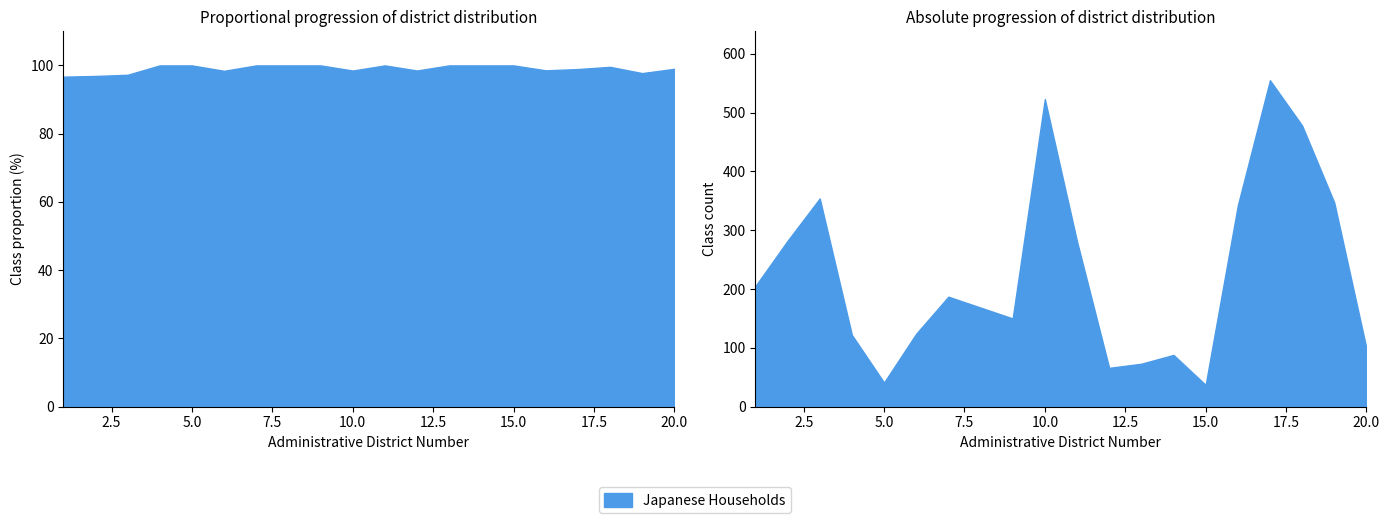

What is the difference between the second highest and minimum values in the Japanese Households series?

486